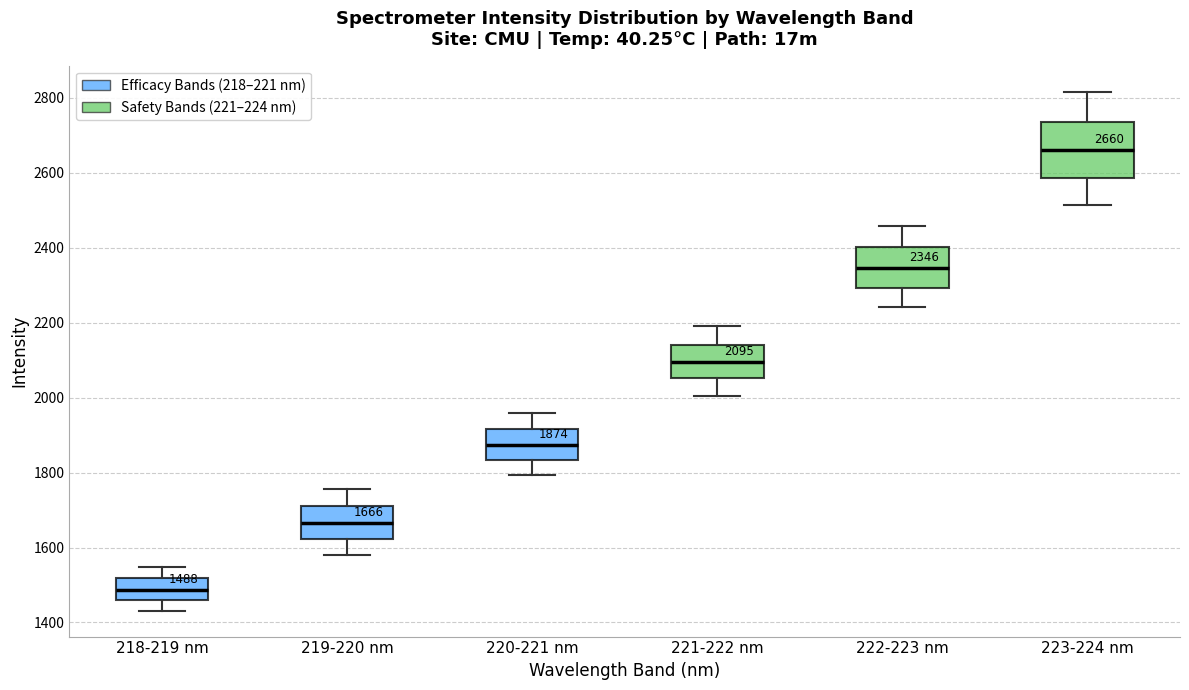

Which box's median line is the lowest?

218-219 nm